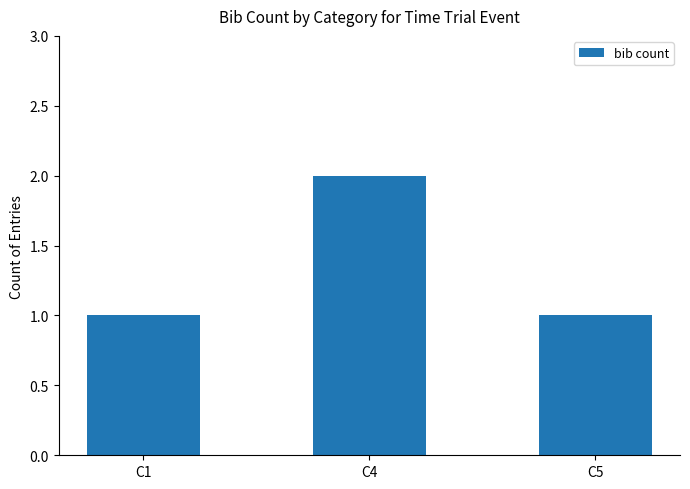

Does the chart contain any negative values?

No